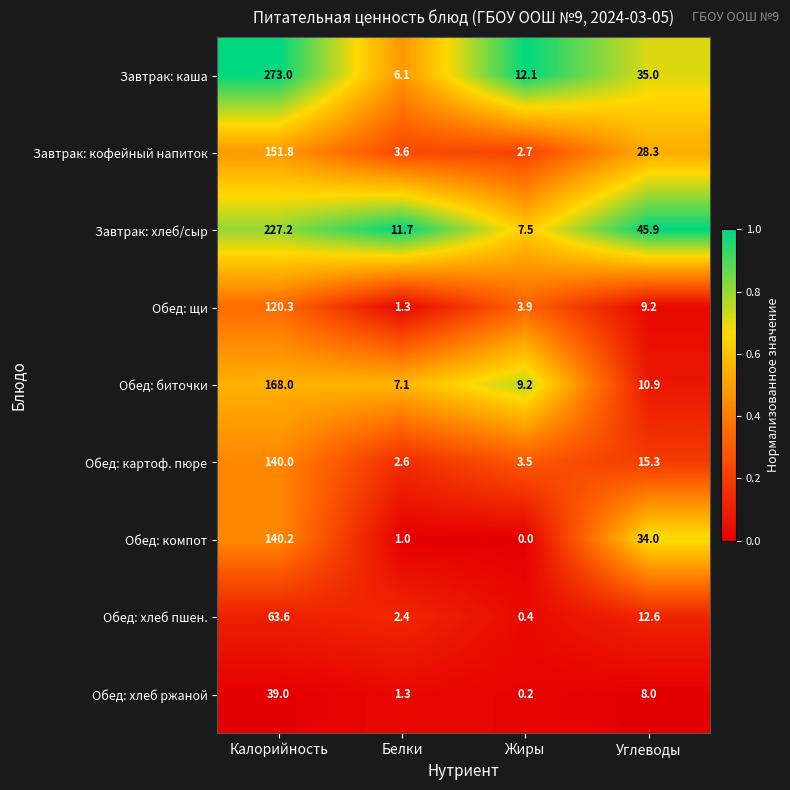

Which series has the largest total across all categories?

Завтрак: каша